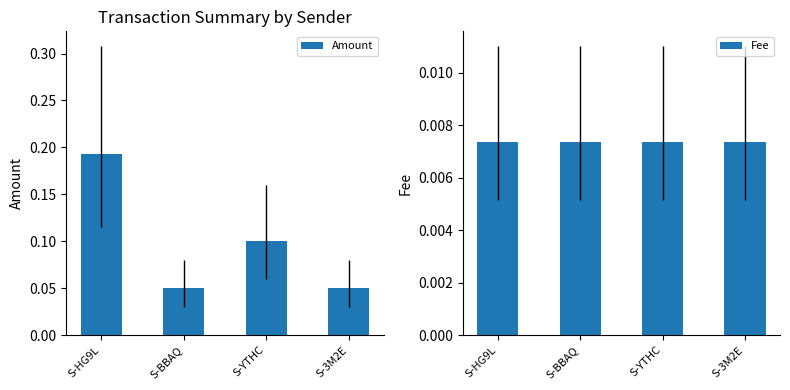

How many categories are shown in the chart?

4